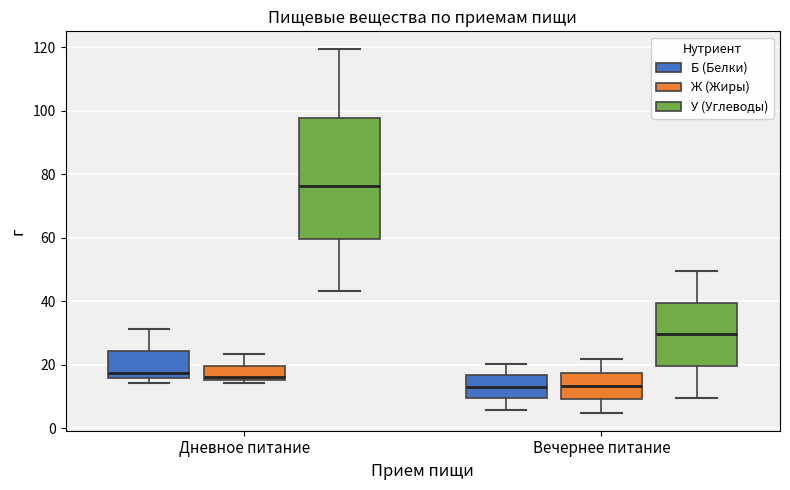

Reading left to right, transcribe this box plot: for each box, give where its median line is, the range the box spans, and where its two whiskers end, as read against the y-axis. The values are not printed on the chart, so give them approximately, as read against the axis.

Дневное питание (Б (Белки)): median 18, box 16 to 24, whiskers 14 to 32
Дневное питание (Ж (Жиры)): median 16 (just above the box's lower edge), box 16 to 20, whiskers 14 to 24
Дневное питание (У (Углеводы)): median 76, box 60 to 98, whiskers 44 to 120
Вечернее питание (Б (Белки)): median 14, box 10 to 16, whiskers 6 to 20
Вечернее питание (Ж (Жиры)): median 14, box 10 to 18, whiskers 6 to 22
Вечернее питание (У (Углеводы)): median 30, box 20 to 40, whiskers 10 to 50